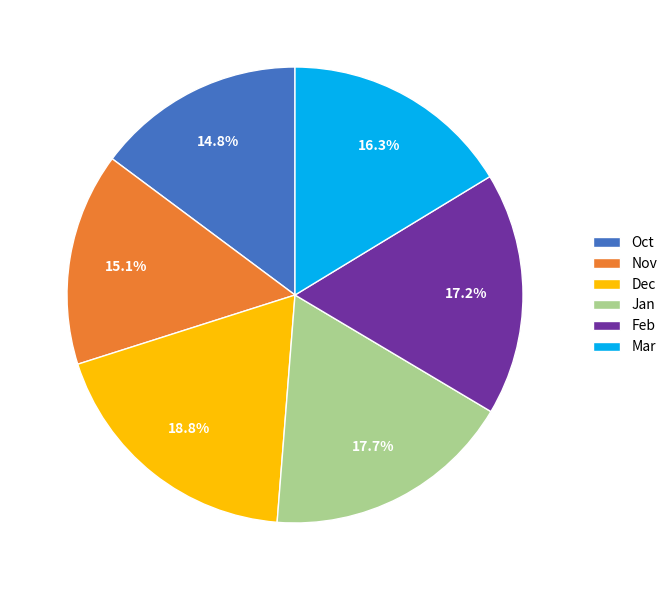

What is the largest slice in the pie chart?

Dec